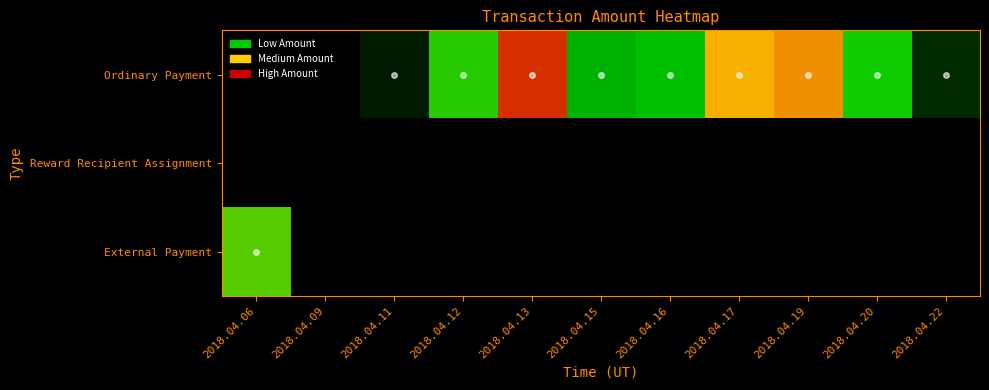

Between 2018.04.15 and 2018.04.17, which series saw the biggest shift?

Ordinary Payment